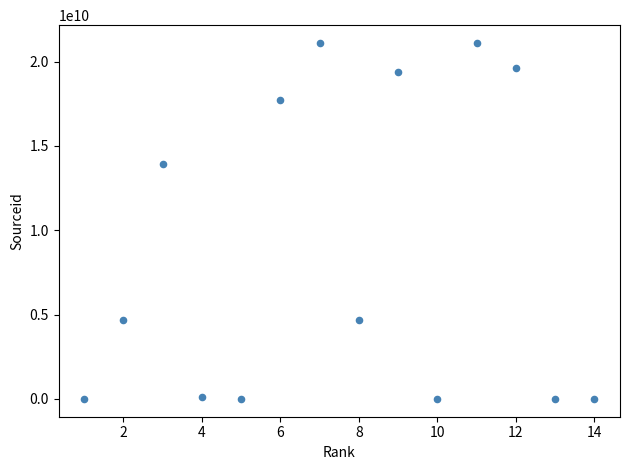

What Y value in the scatter plot is closest to 10550417933?

13900154710